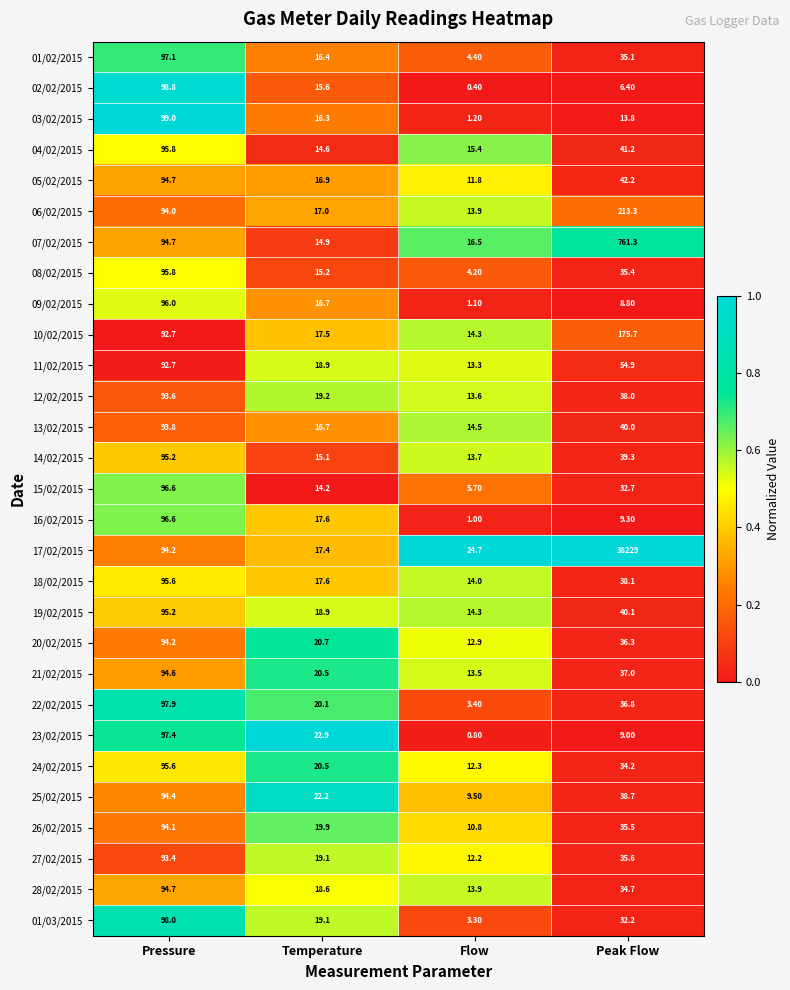

What is the spread (max minus min) of values at Temperature?

8.7